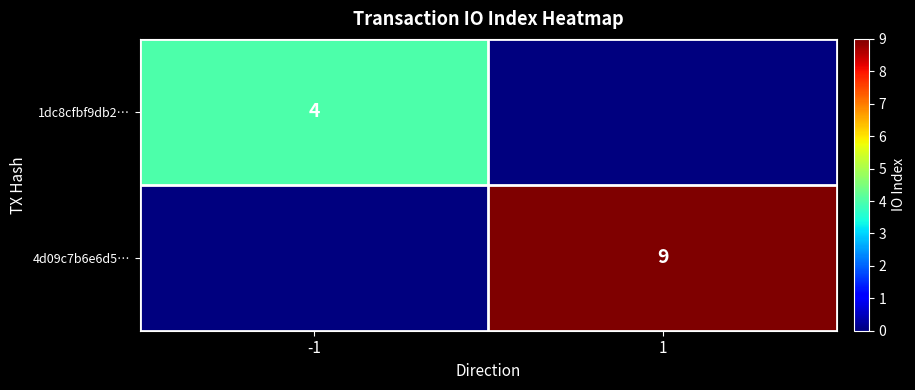

What is the difference between the 1dc8cfbf9db2… values at 1 and -1?

4